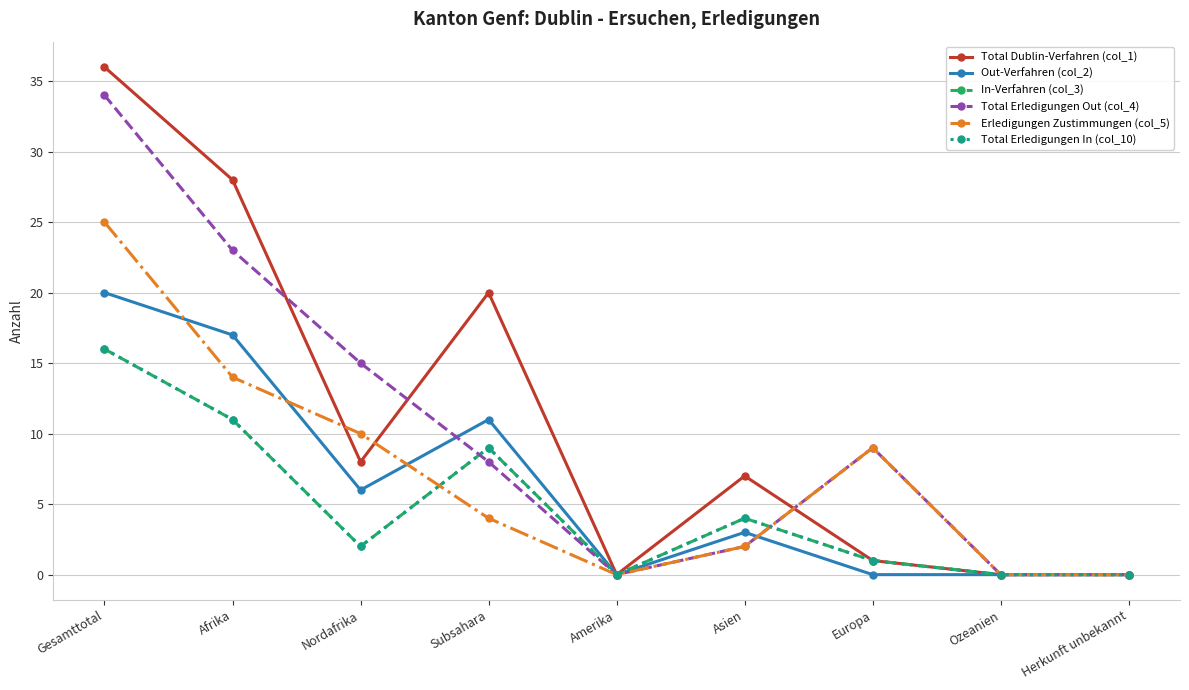

True or false: Total Erledigungen In (col_10) and Total Dublin-Verfahren (col_1) intersect in this chart.

False